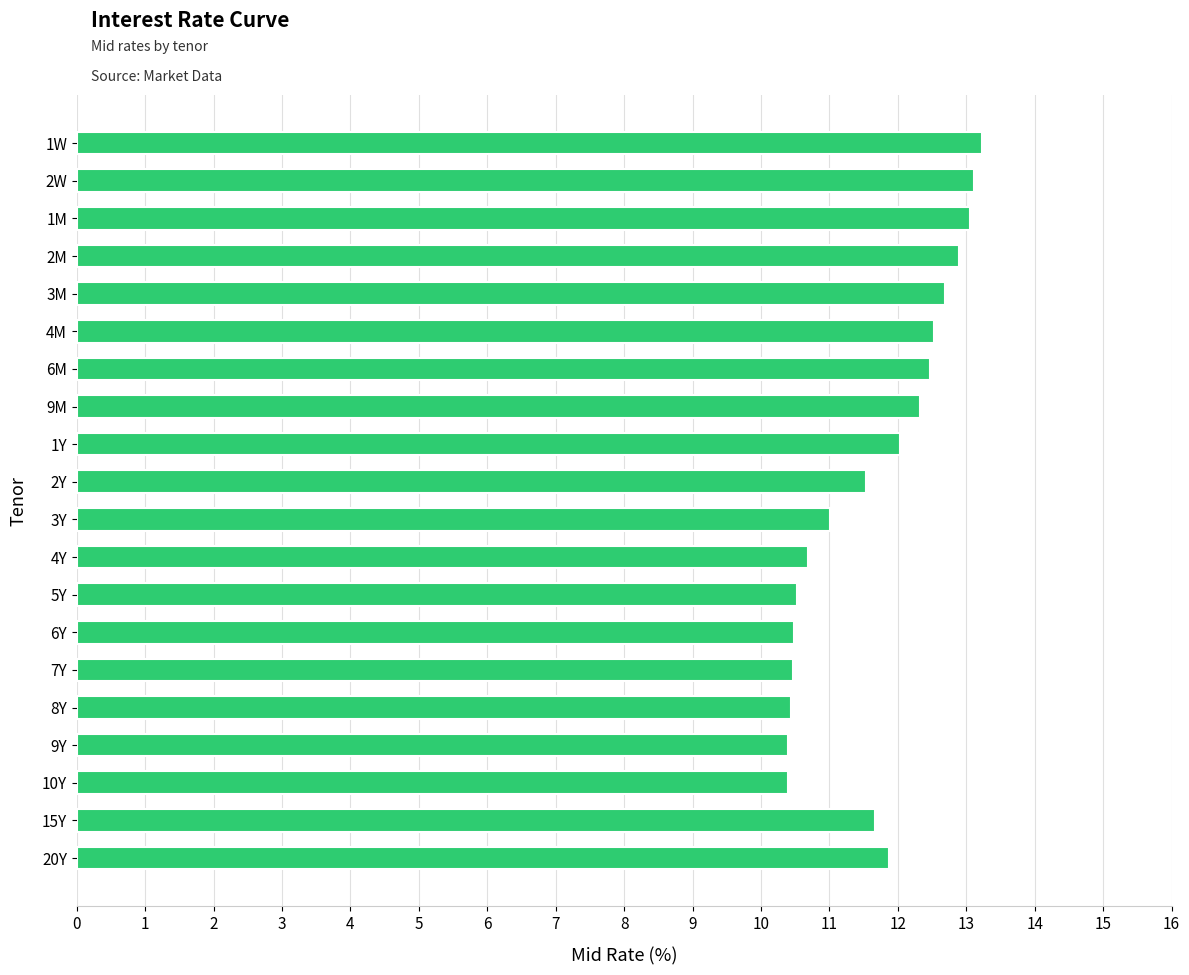

The chart shows a value of 12.3 at 9M. True or false?

True